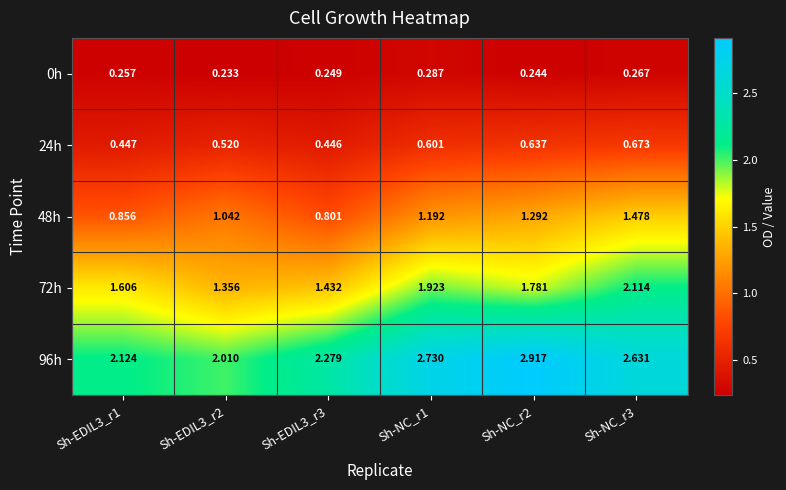

Is the value of 96h at Sh-NC_r3 greater than the value of 48h at Sh-EDIL3_r1?

Yes